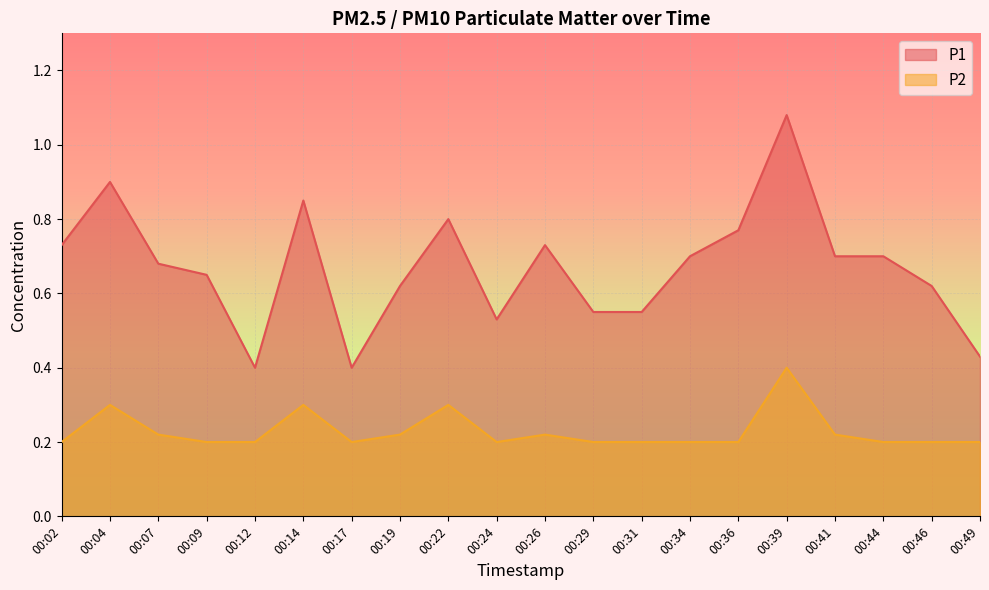

What is the value of the P2 point at the 15th from the left?

0.2